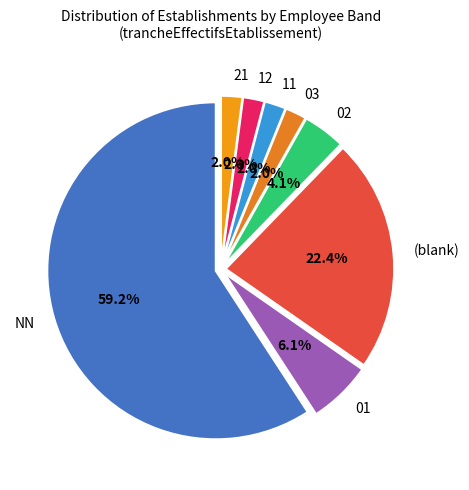

Does 03 account for over 50% of the chart?

No